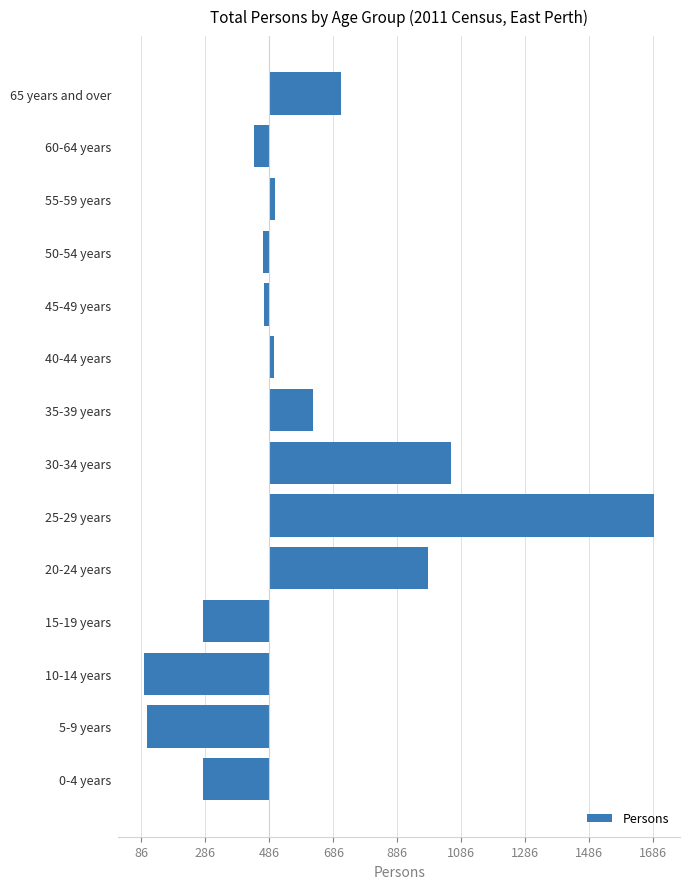

Does the chart contain any negative values?

Yes